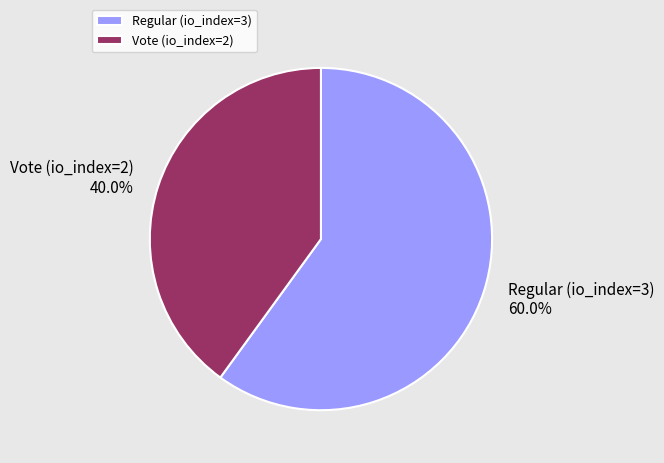

Which slice represents more than half of the pie?

Regular (io_index=3)